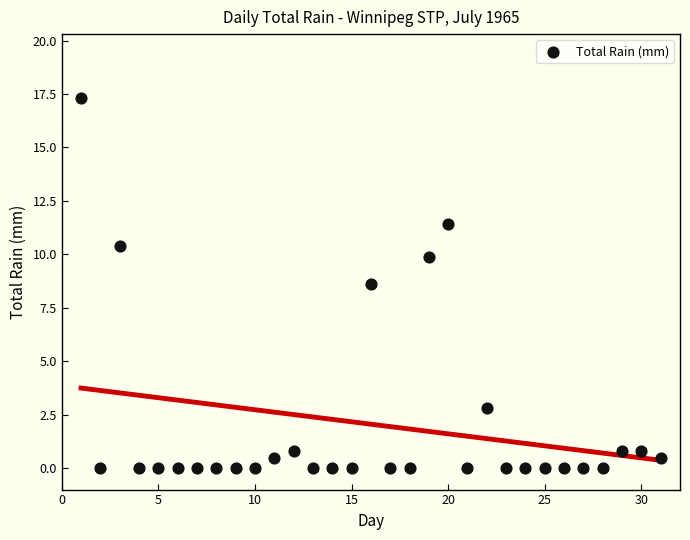

What Y value in the scatter plot is closest to 8?

8.6